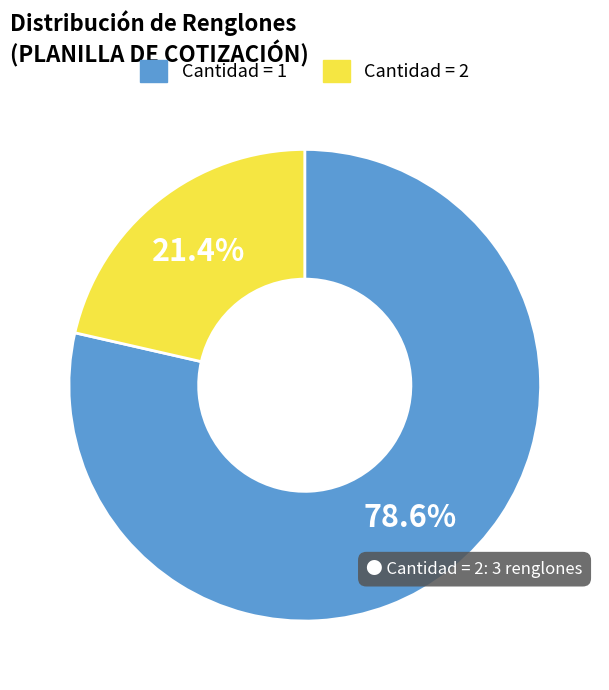

Which has a higher value, Cantidad = 2 or Cantidad = 1?

Cantidad = 1